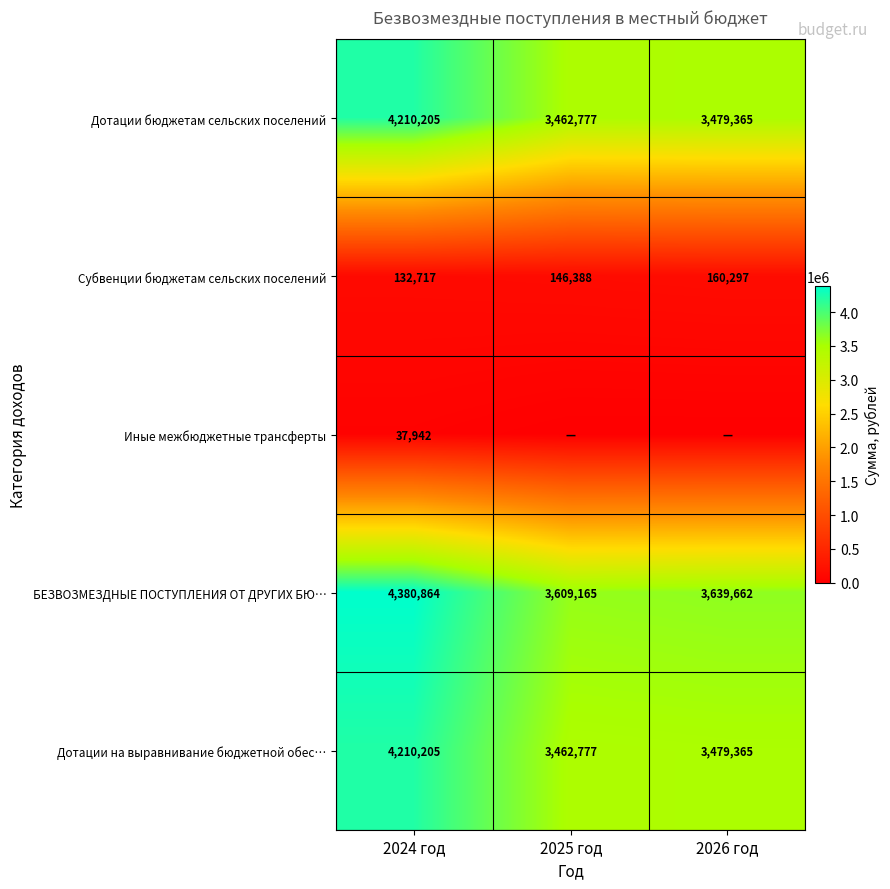

What is the approximate value of БЕЗВОЗМЕЗДНЫЕ ПОСТУПЛЕНИЯ ОТ ДРУГИХ БЮ… at 2024 год, to the nearest 10?

4380860